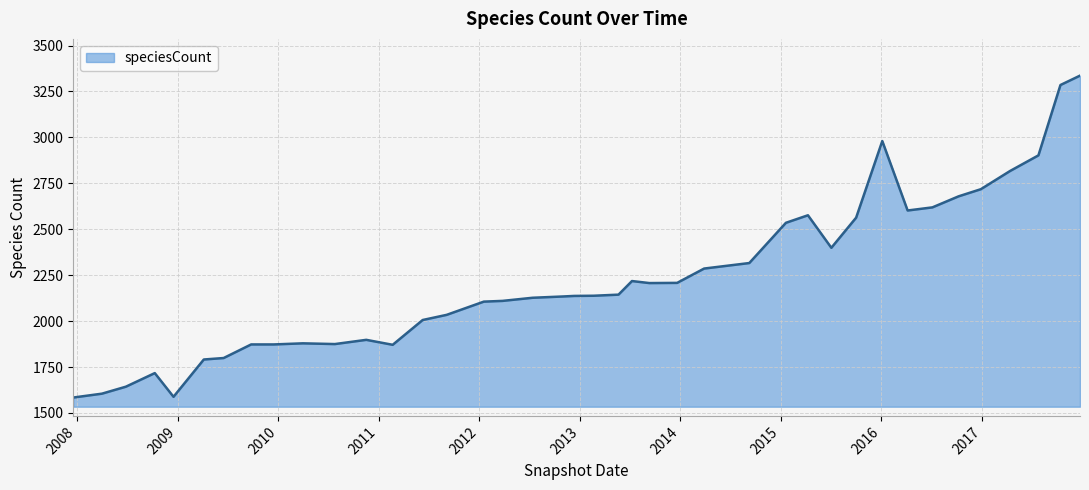

What is the difference between the maximum and minimum values?

1752